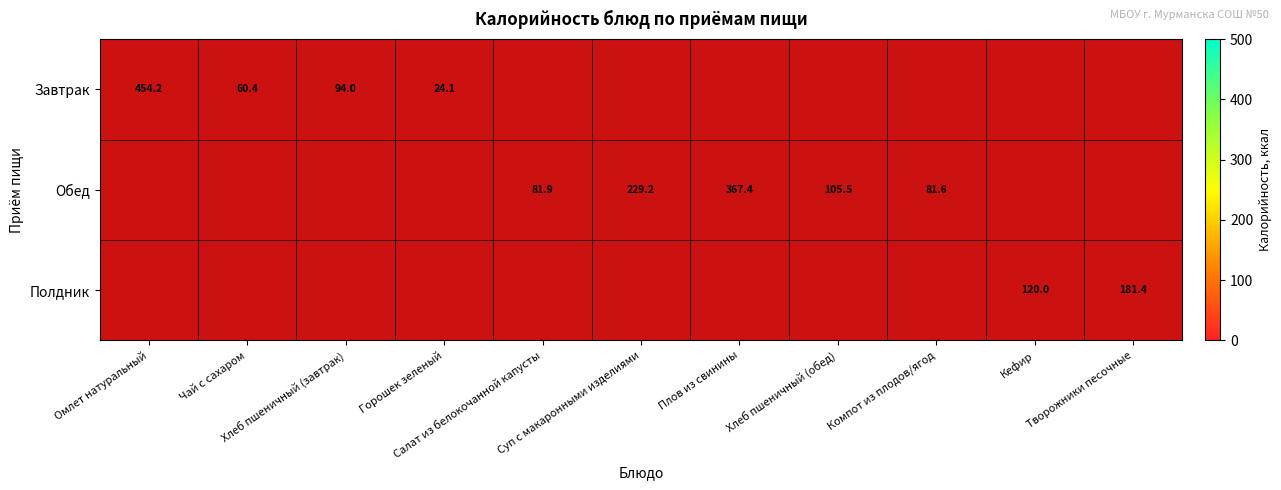

What is the spread (max minus min) of values at Кефир?

120.0